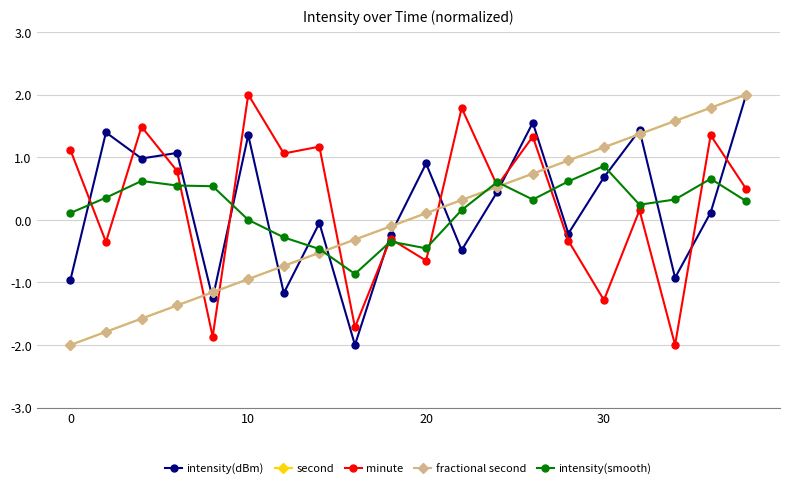

In intensity(dBm), how many points are lower than both neighbors (excluding endpoints)?

7